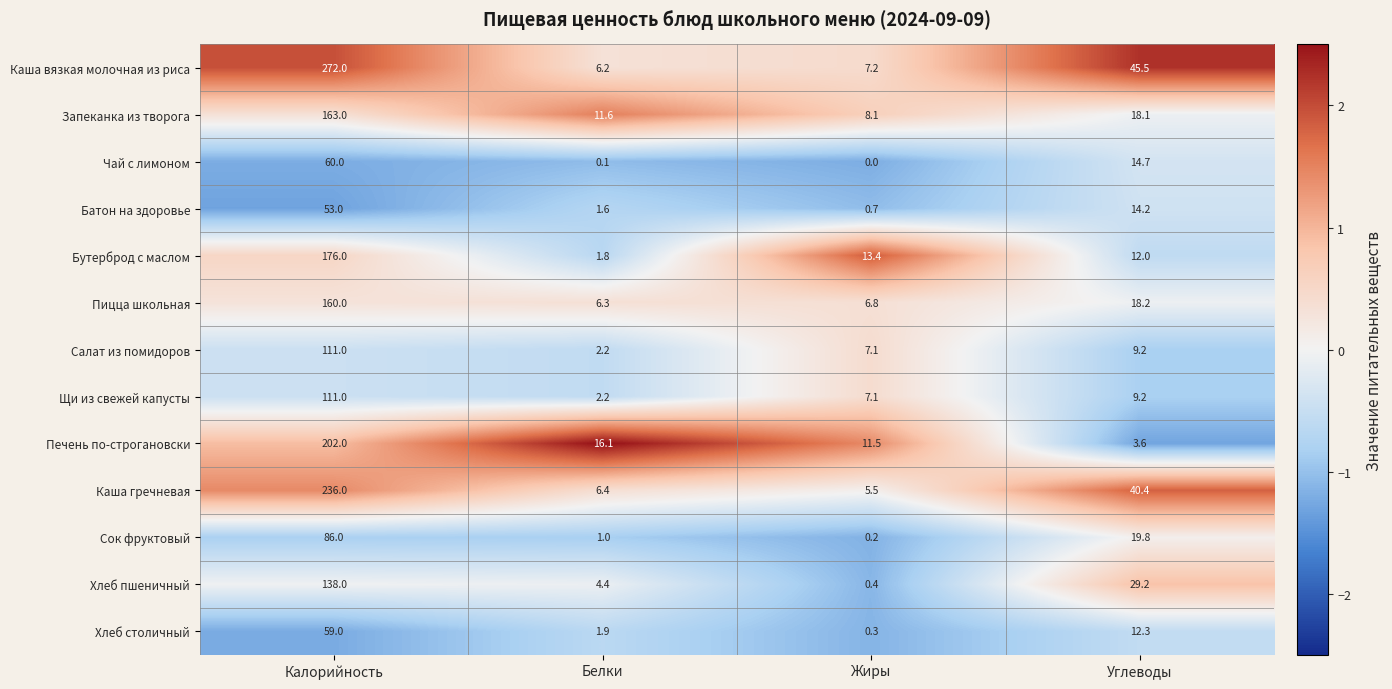

How many values in Чай с лимоном are above zero?

3